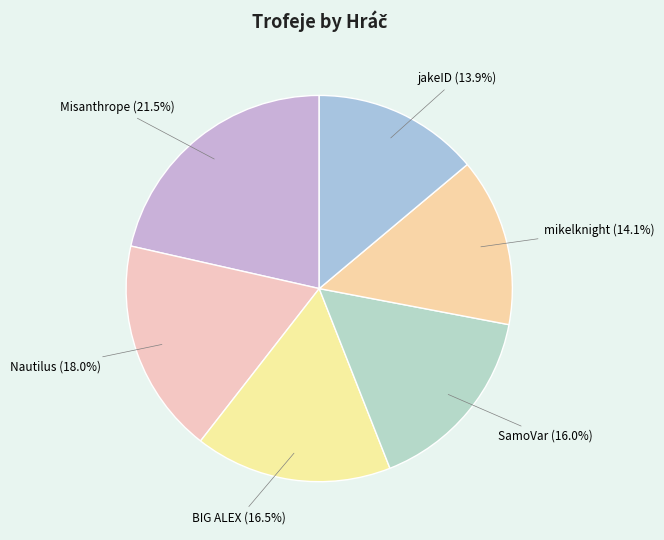

Do SamoVar (16.0%) and mikelknight (14.1%) together represent more than half of the pie?

No